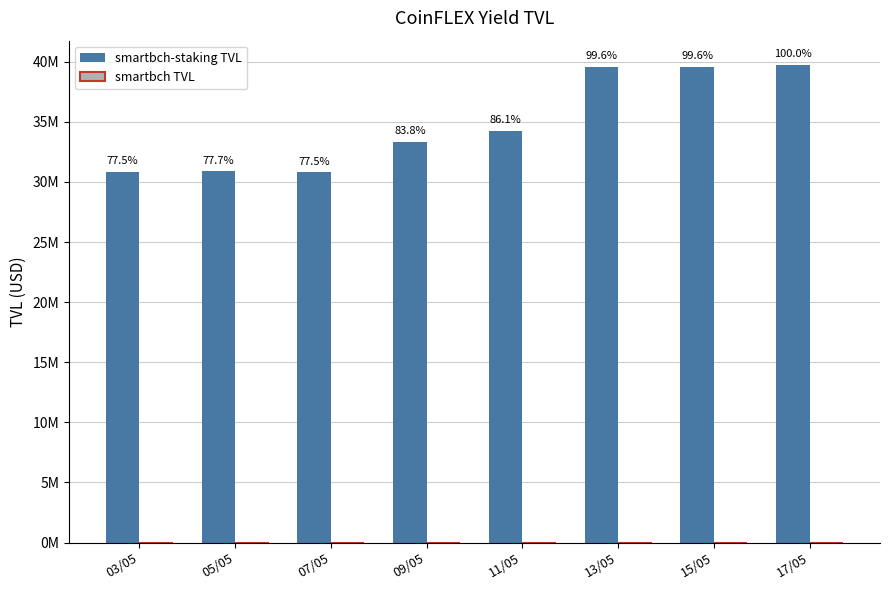

Does the chart contain any negative values?

No